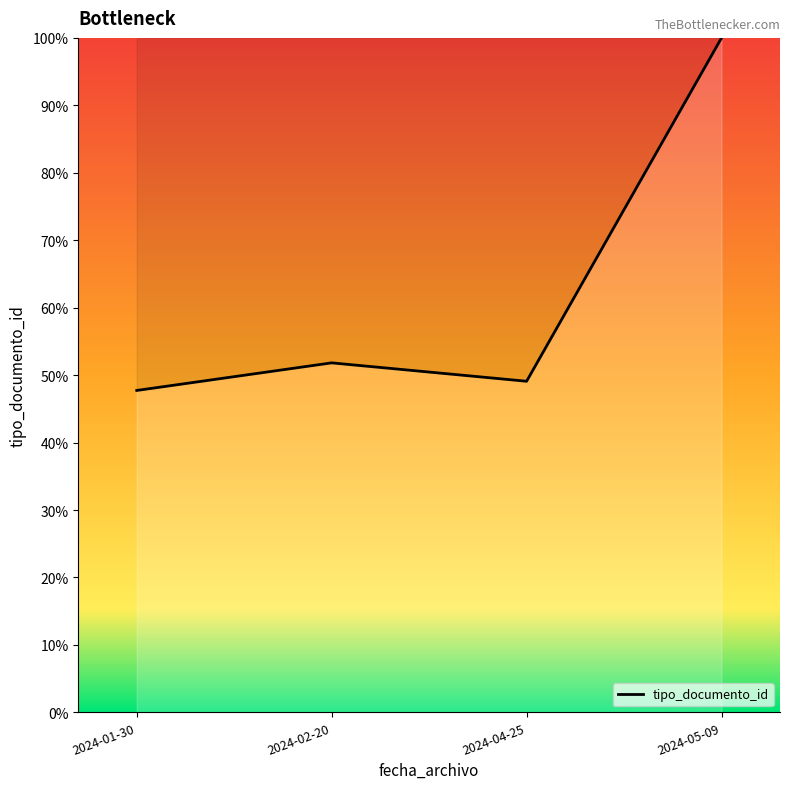

Reading left to right, extract all data points from this chart.

47.7	51.8	49.1	100.0